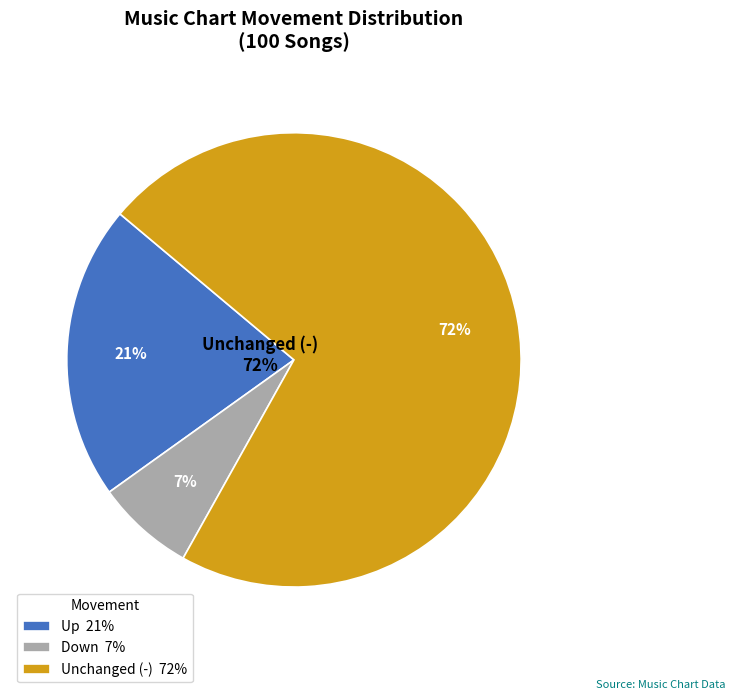

Count the number of slices in the pie.

3